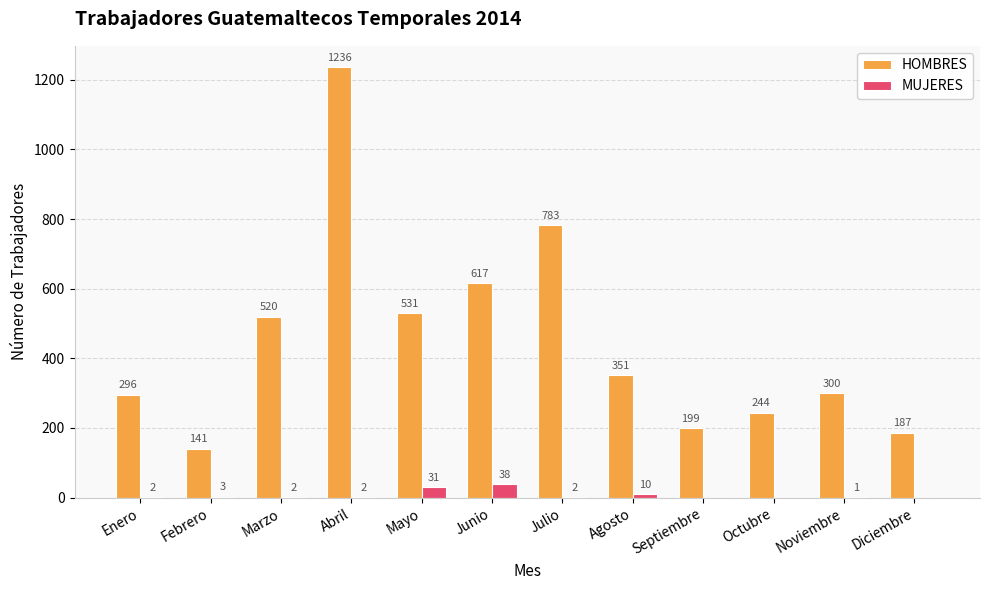

What is the total value across all series at Agosto?

361